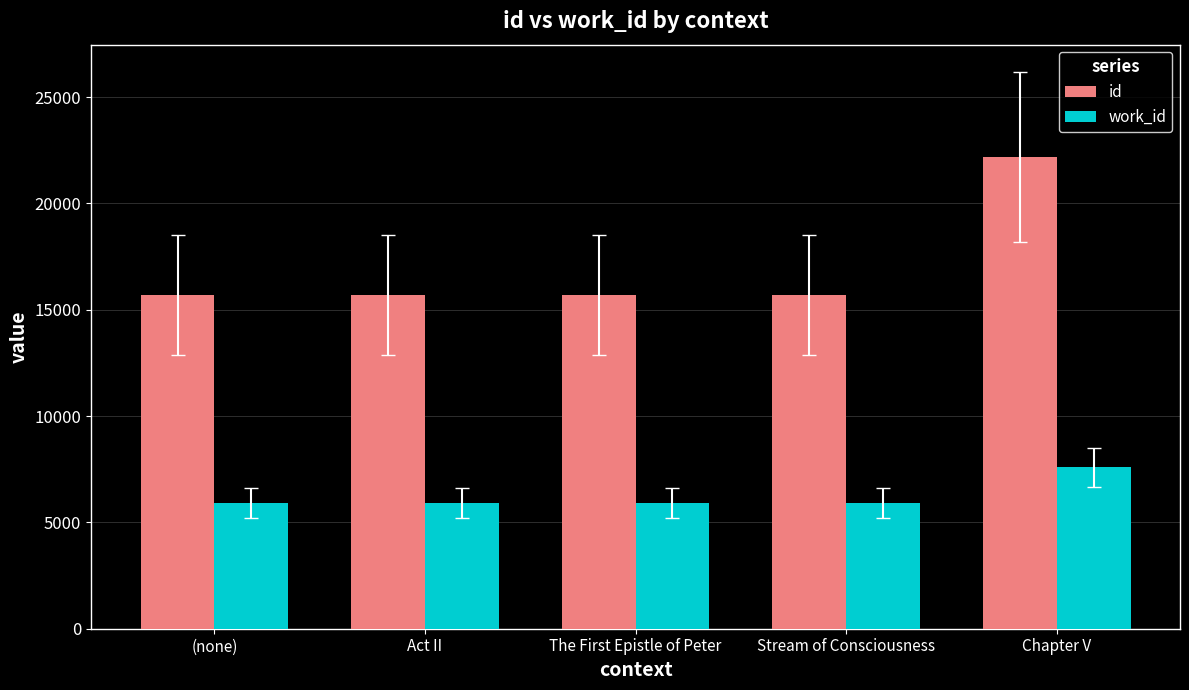

At which label is work_id closest to 6750?

The First Epistle of Peter